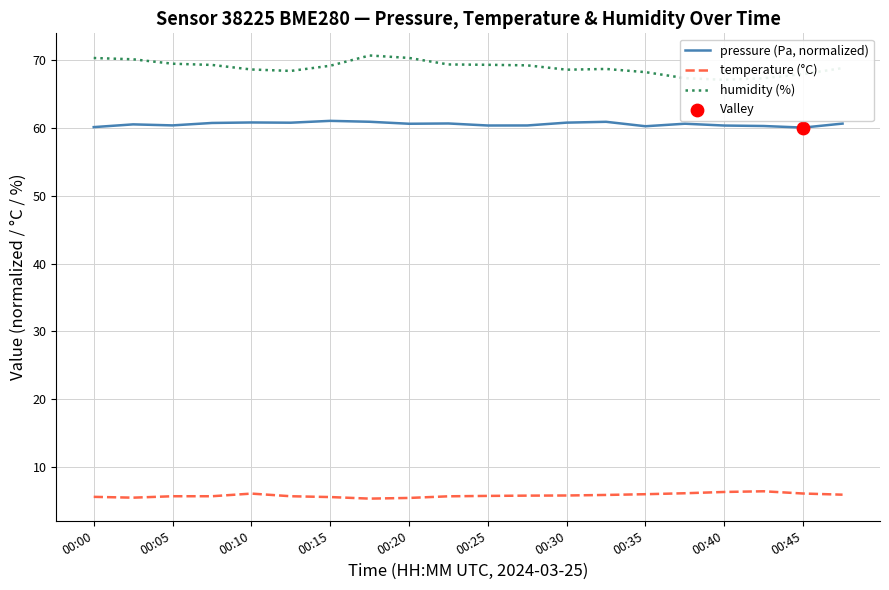

Which series has the largest total across all categories?

humidity (%)